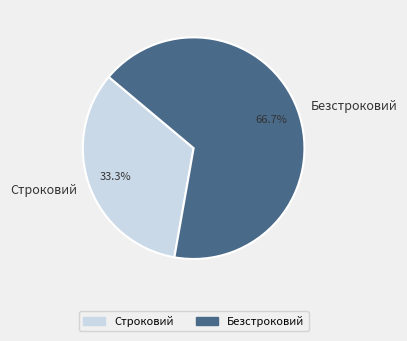

Combined, do Строковий and Безстроковий account for over 50%?

Yes